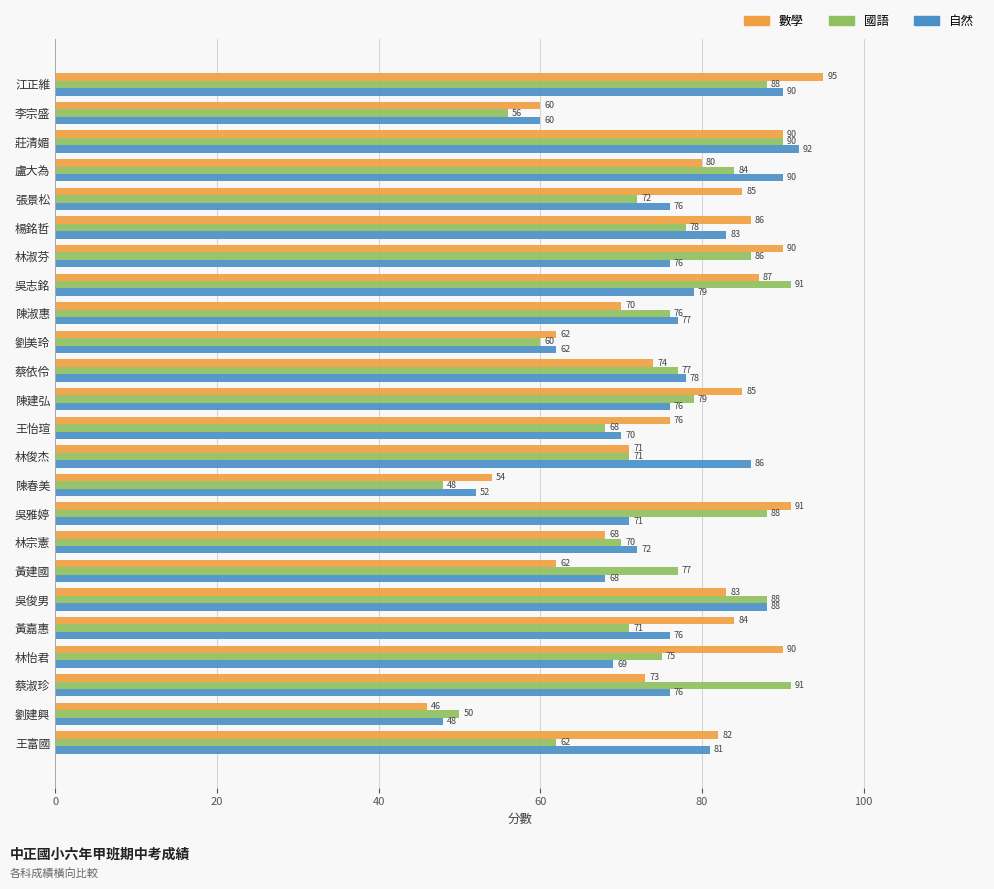

How many distinct data groups are displayed?

3